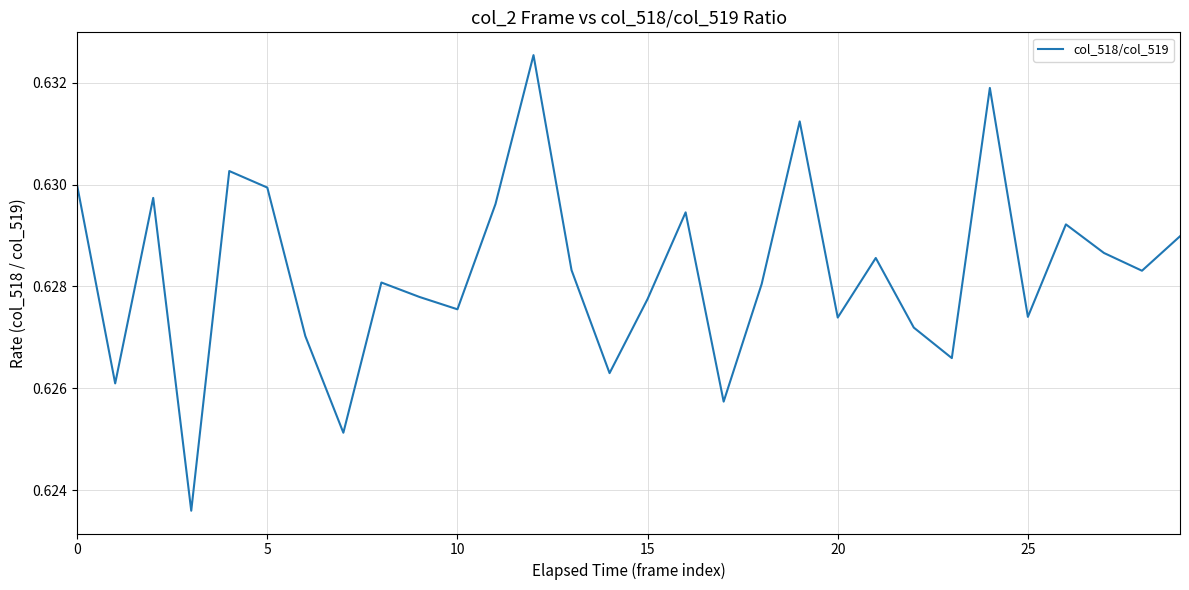

The value at 15 is 0.2. True or false?

False